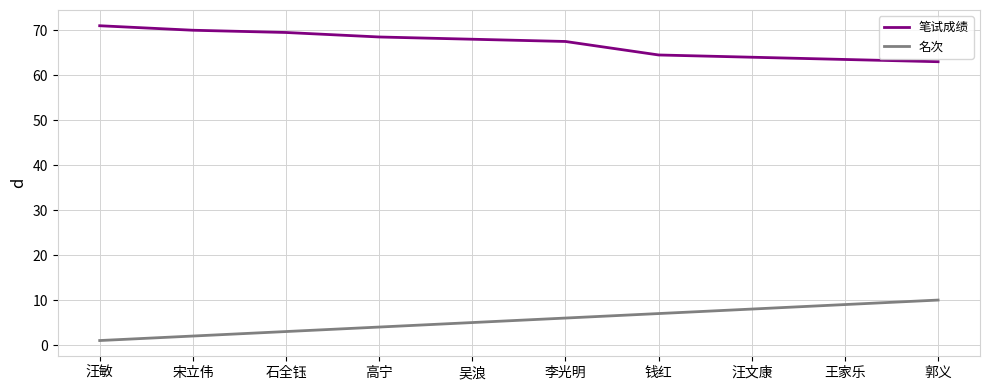

At which label is 名次 closest to 5?

吴浪